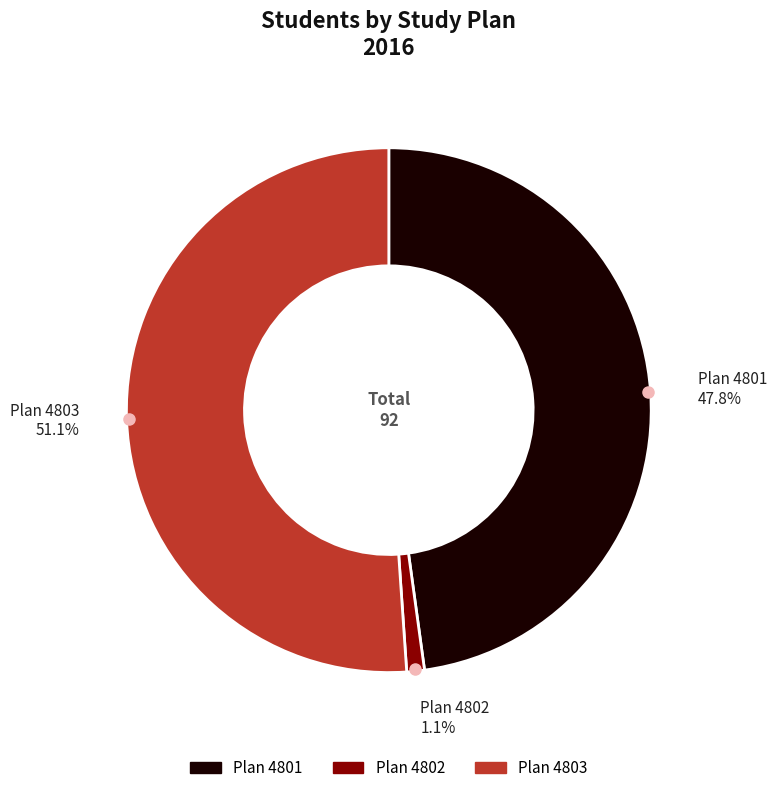

Which slice is the smallest?

Plan 4802